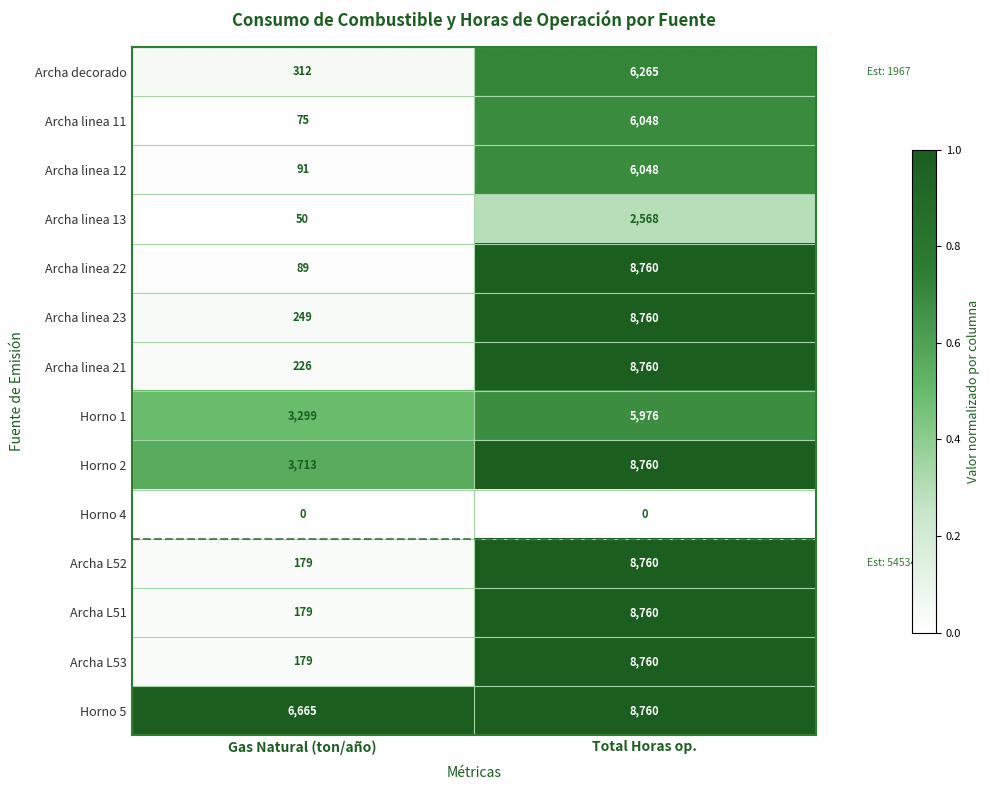

What is the spread (max minus min) of values at Gas Natural (ton/año)?

6665